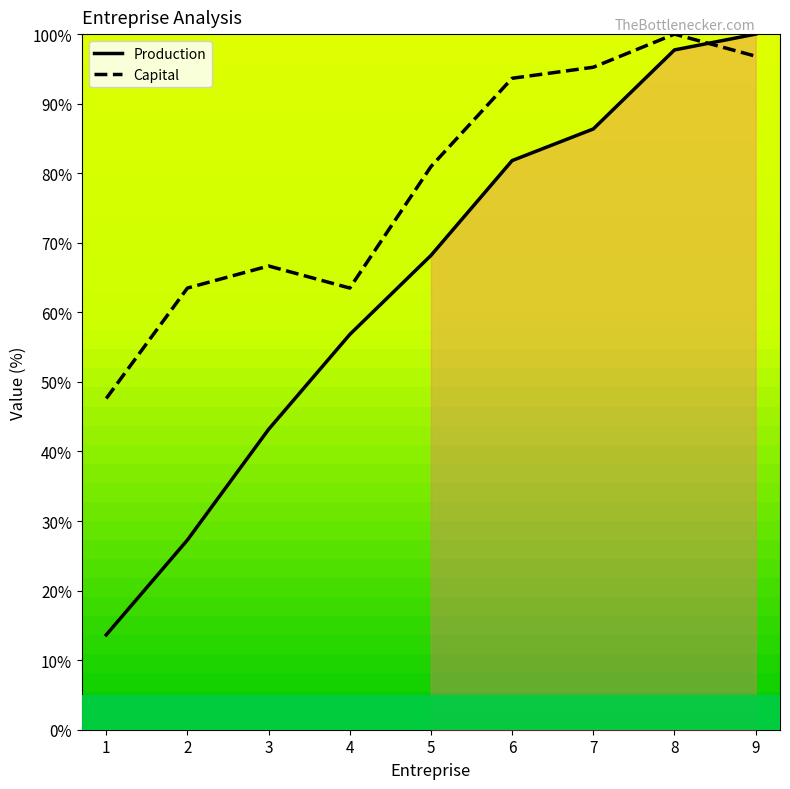

Read the Capital value at 8.

100.0